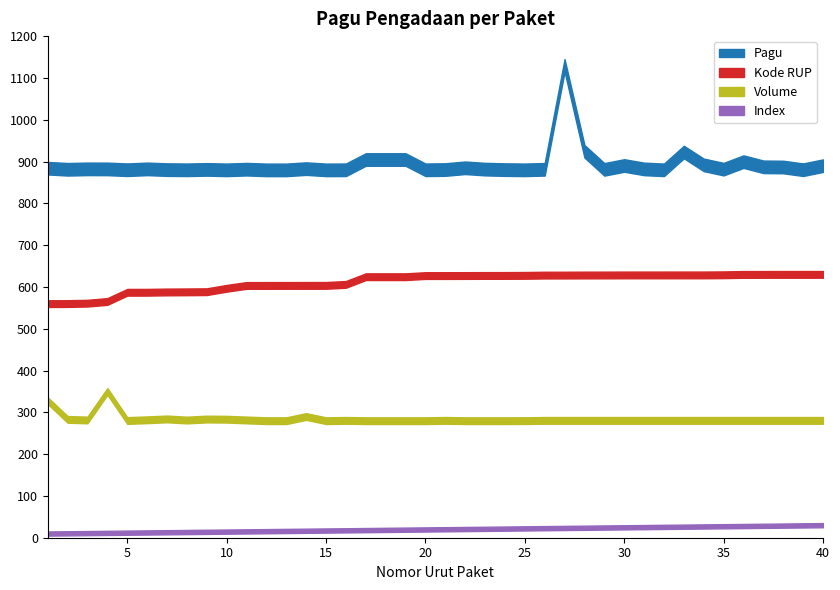

What is the maximum value for Kode RUP?

630.0